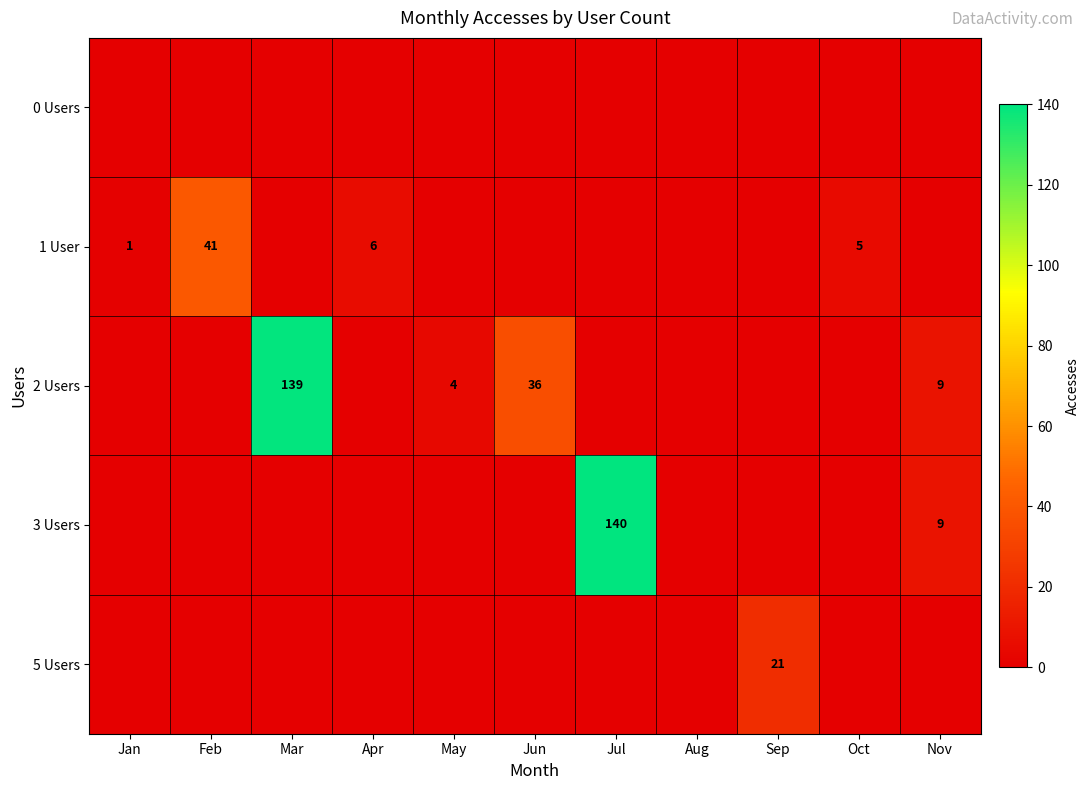

The 3 Users series shows 16 at Nov. True or false?

False